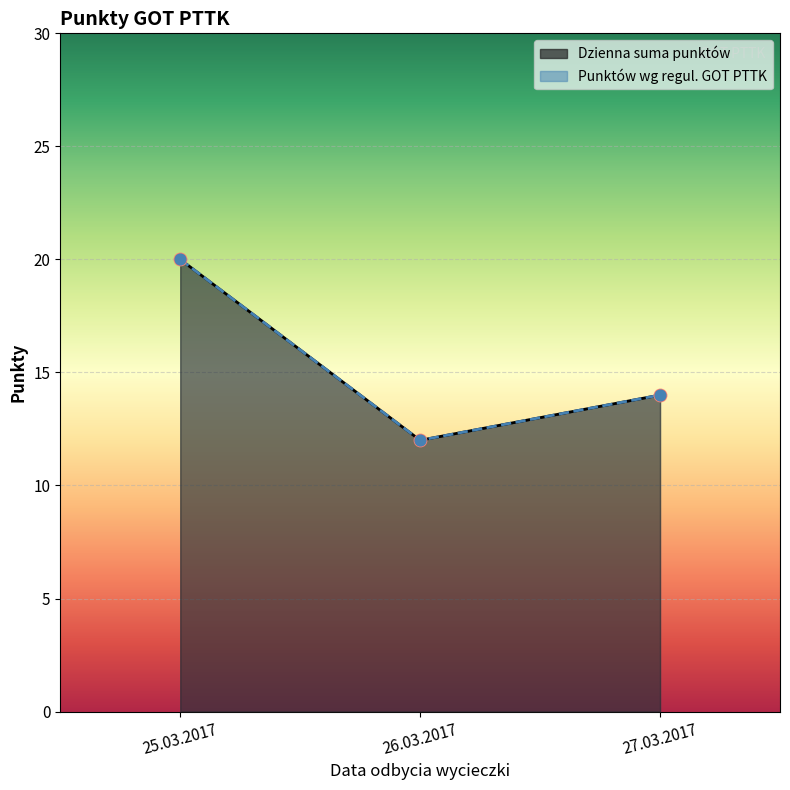

Which series contains the lowest Y value?

Dzienna suma punktów